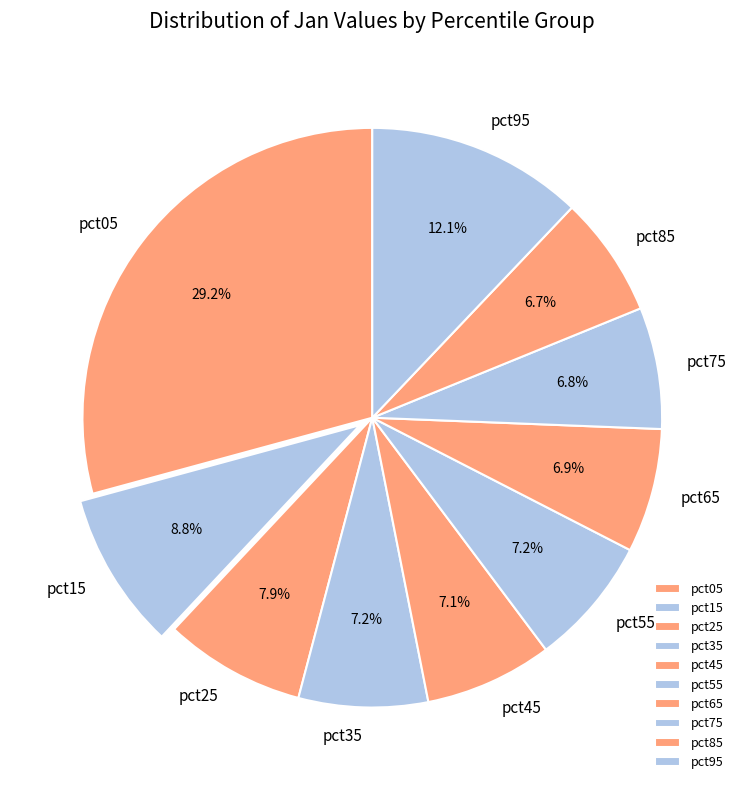

Does pct45 account for over 50% of the chart?

No